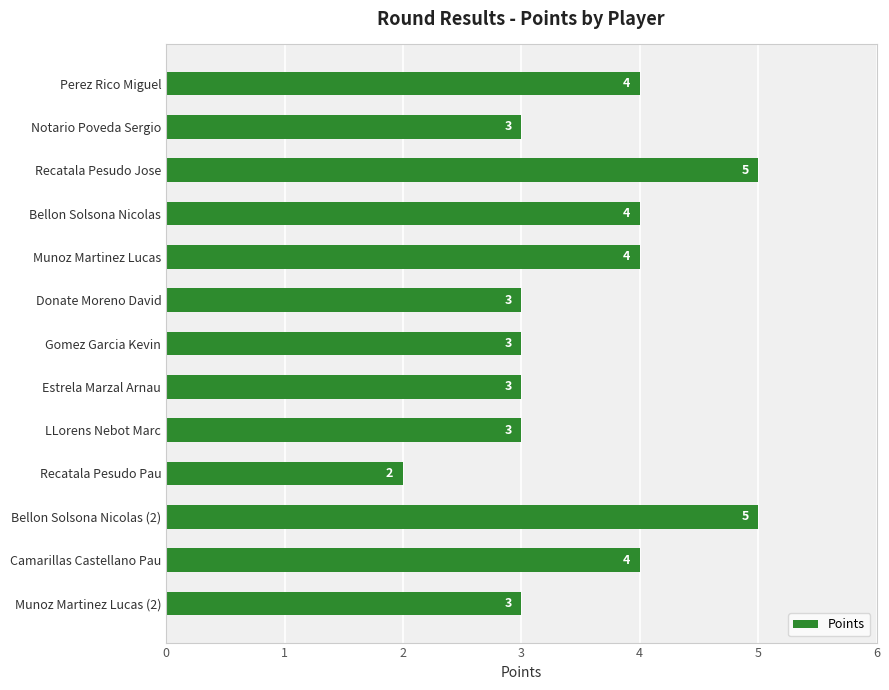

Is it true that the value at Donate Moreno David is 5?

False